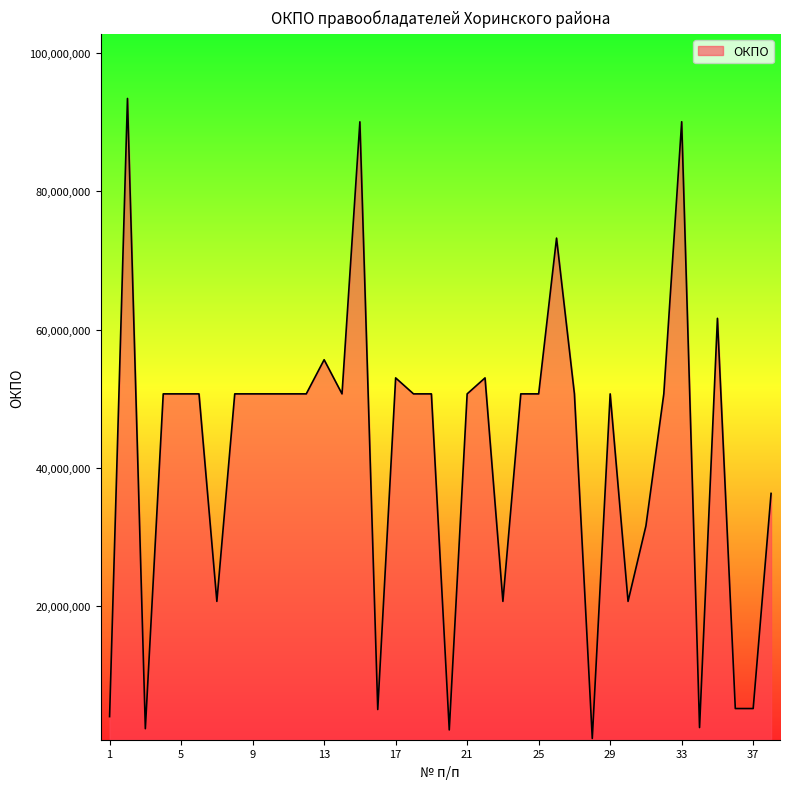

What is the sum of all values?

1589388770